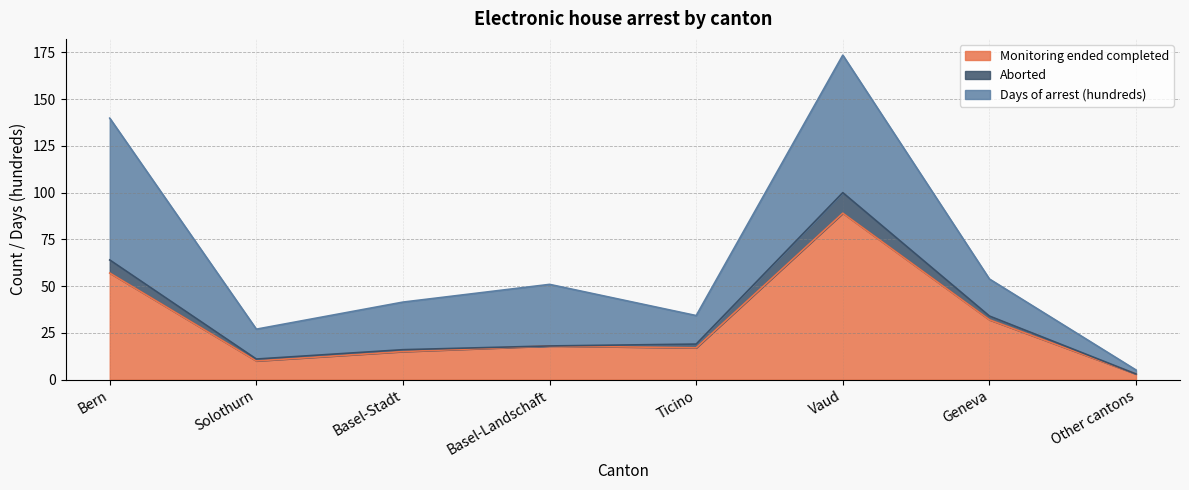

True or false: Monitoring ended completed and Aborted intersect in this chart.

False